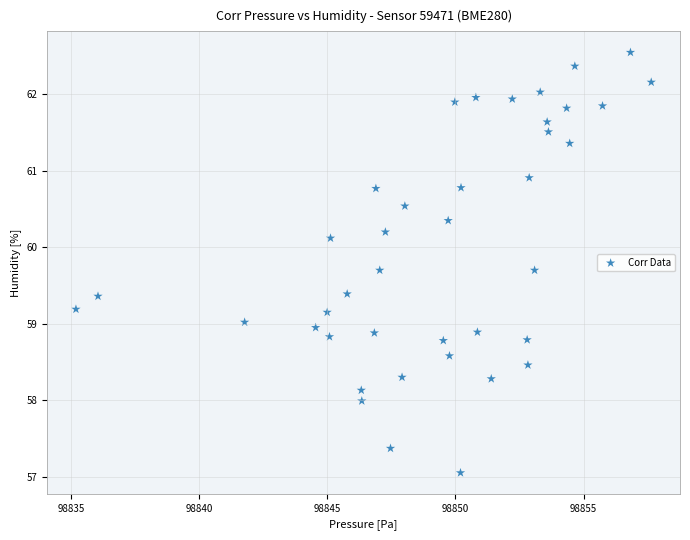

What is the range of X values (max minus min)?

22.4